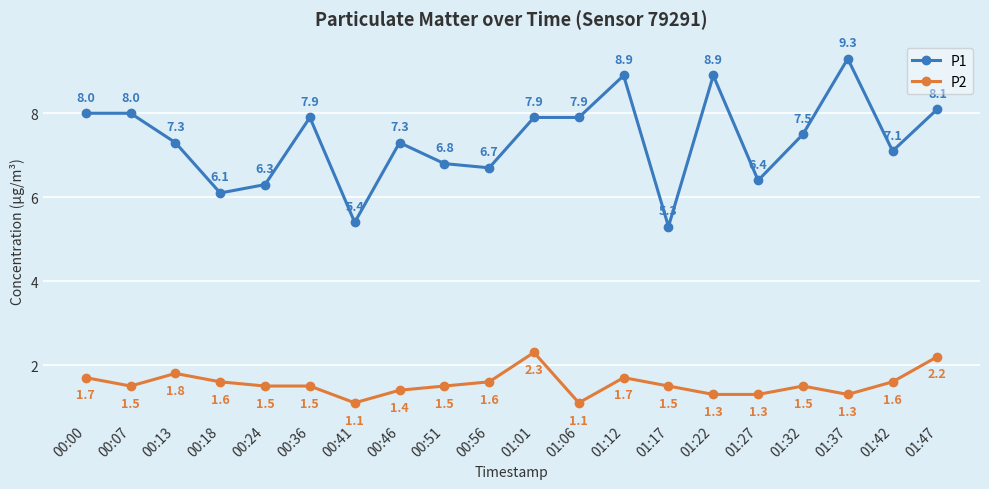

What is the value of the P1 point at the 14th from the left?

5.3